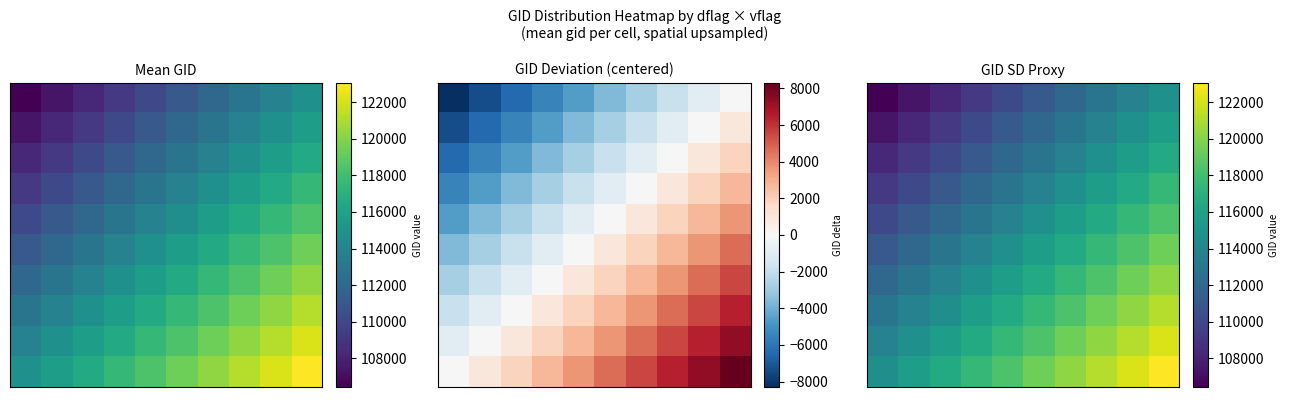

Which label corresponds to the largest value in the chart?

9